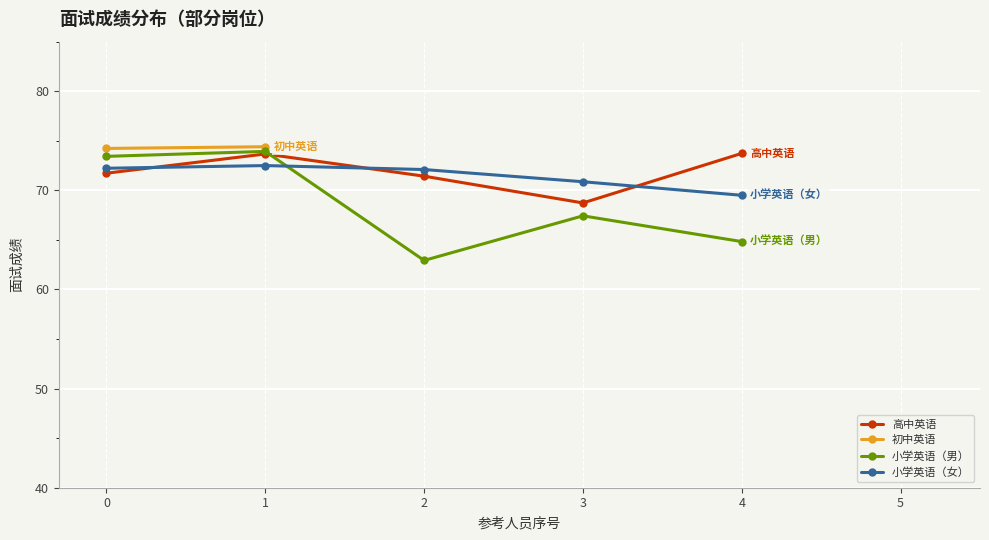

Which series has the largest total across all categories?

高中英语